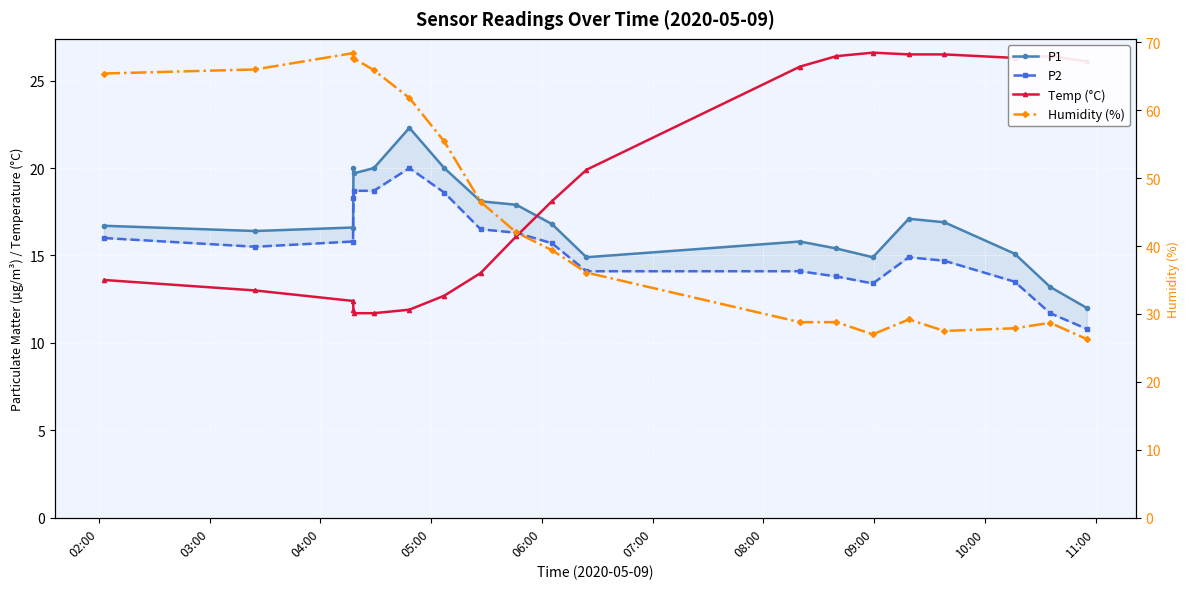

What is the label of the 19th point from the right?

03:00